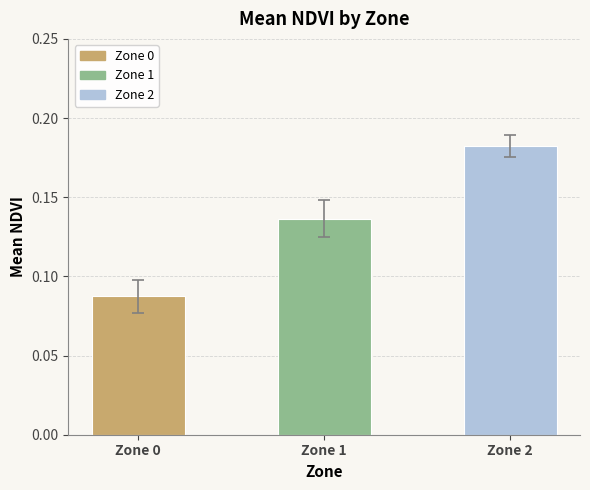

Reading left to right, transcribe all the data shown in this chart.

Zone 0=0.1	Zone 1=0.1	Zone 2=0.2